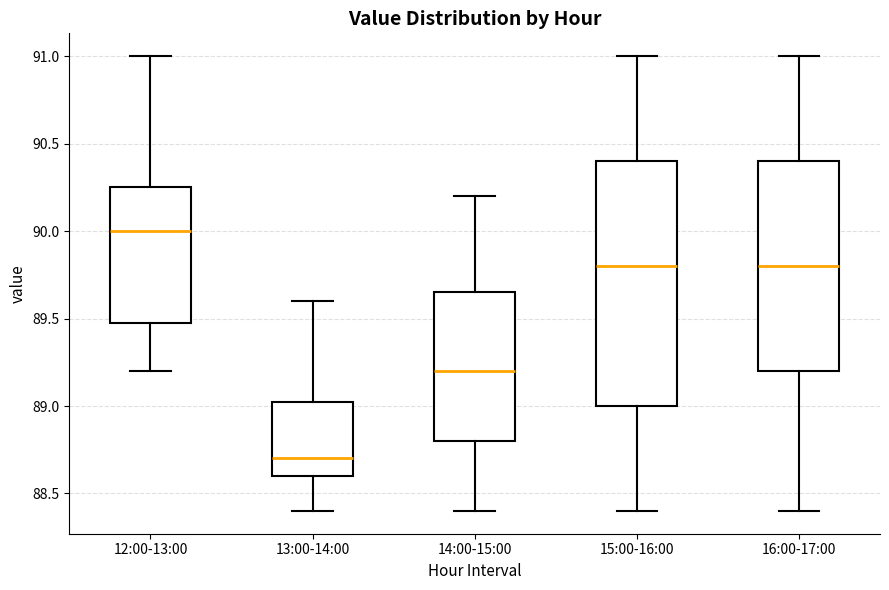

Reading left to right, read every box against the y-axis: the position of its median line, the range the box covers, and the ends of its whiskers. The values are not printed on the chart, so give them approximately, as read against the axis.

12:00-13:00: median 90.00, box 89.50 to 90.25, whiskers 89.20 to 91.00
13:00-14:00: median 88.70, box 88.60 to 89.05, whiskers 88.40 to 89.60
14:00-15:00: median 89.20, box 88.80 to 89.65, whiskers 88.40 to 90.20
15:00-16:00: median 89.80, box 89.00 to 90.40, whiskers 88.40 to 91.00
16:00-17:00: median 89.80, box 89.20 to 90.40, whiskers 88.40 to 91.00